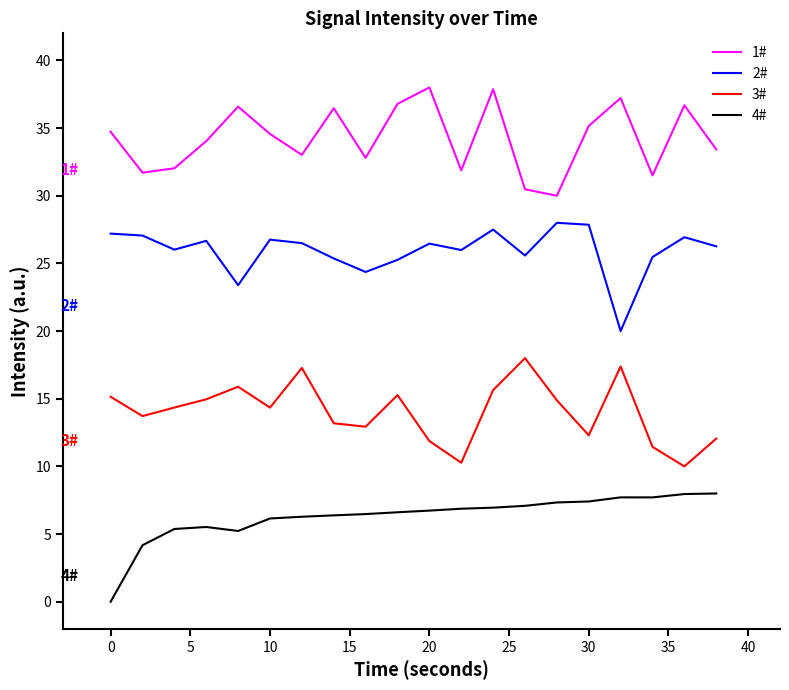

True or false: 2# and 1# intersect in this chart.

False